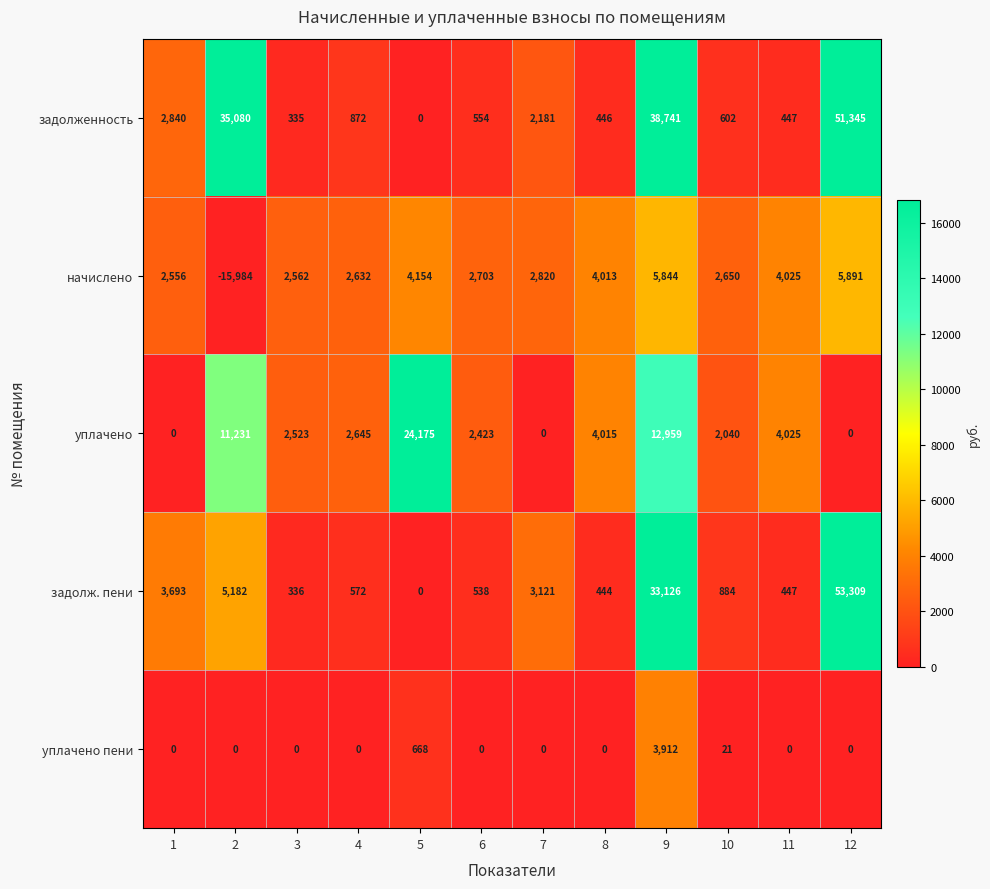

Between 2 and 4, which series saw the biggest shift?

задолженность